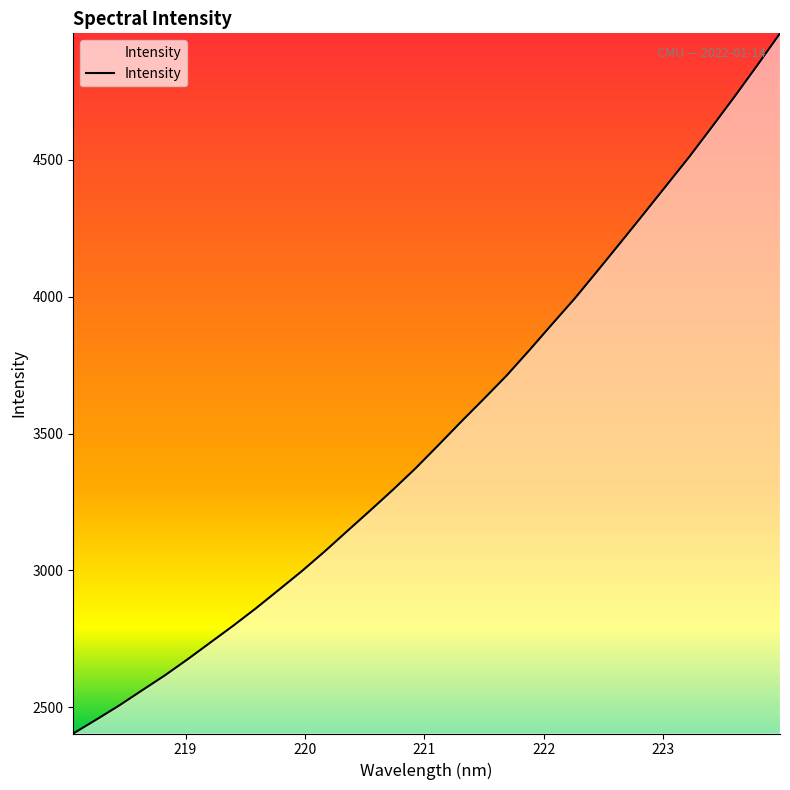

What is the difference between the maximum and minimum values?

2556.8